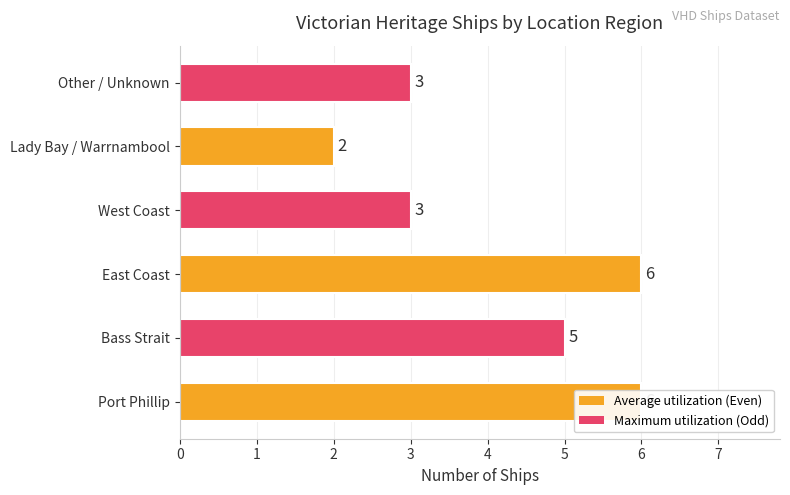

List the labels in order of value, smallest first.

4, 3, 5, 1, 0, 2